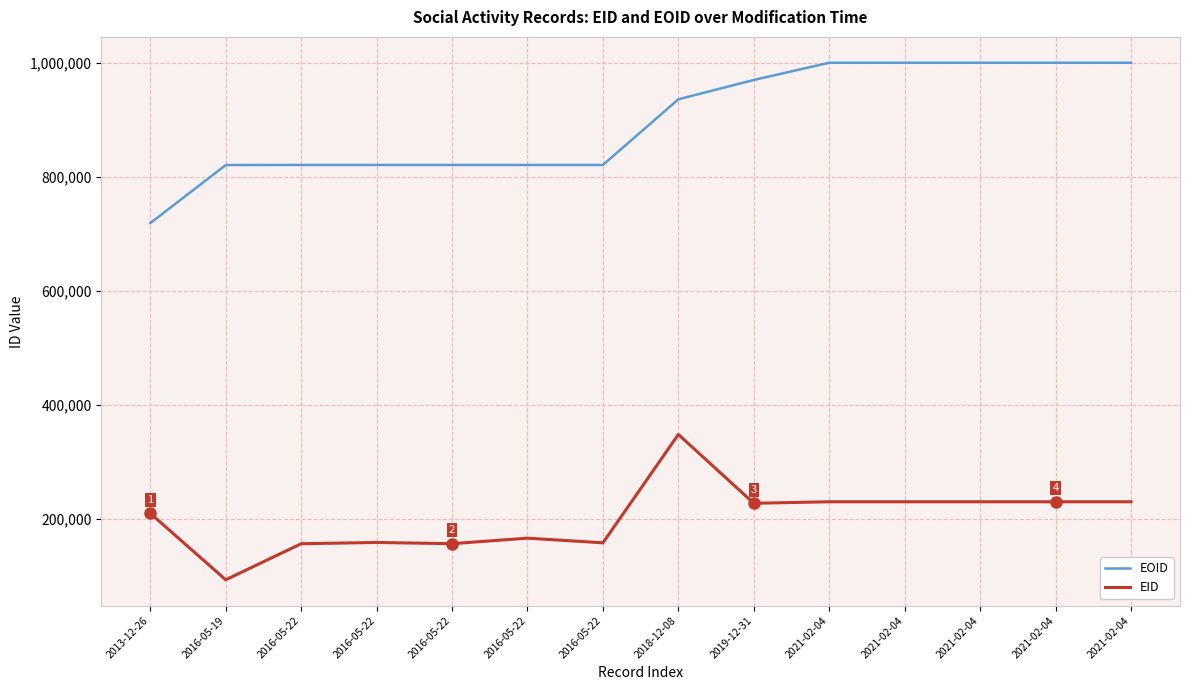

The value of EOID at 2016-05-22 is 550694. True or false?

False